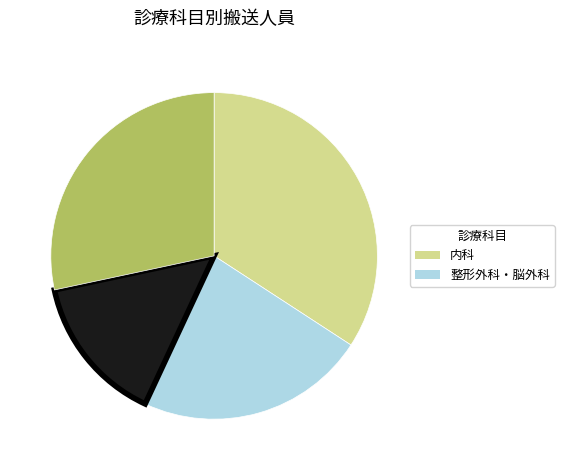

Is there any slice that represents more than half of the pie?

No